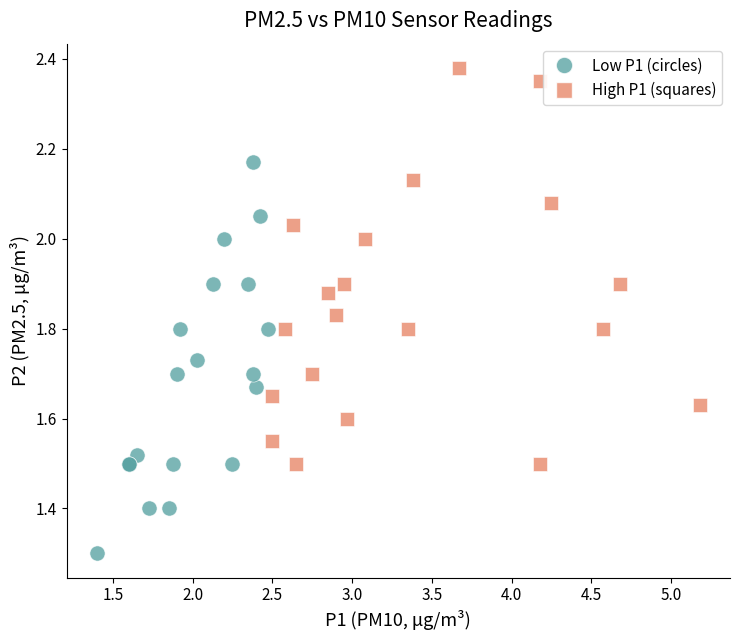

Which series contains the highest Y value?

High P1 (squares)